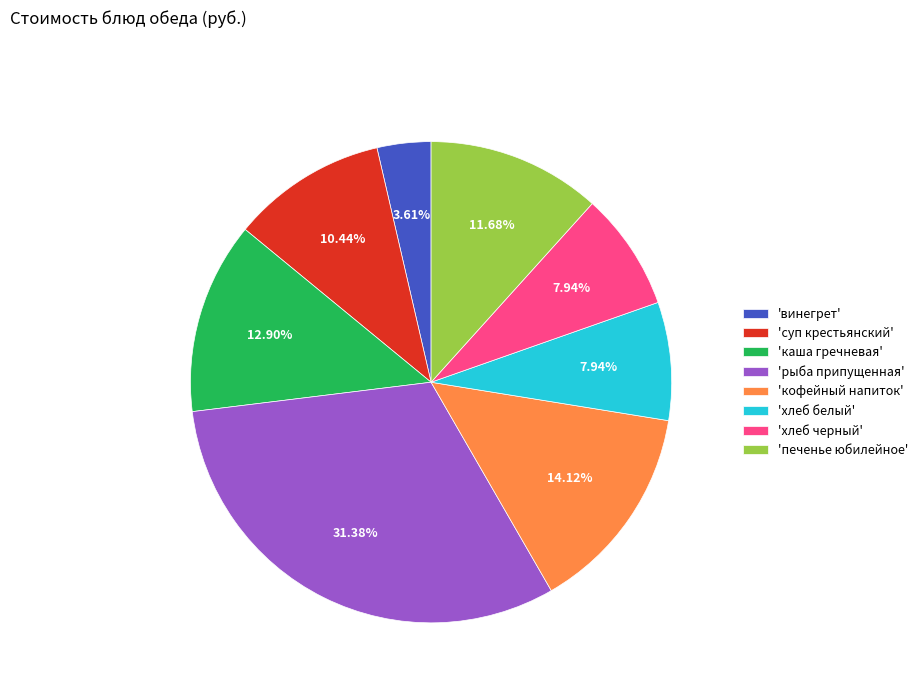

How many segments does this pie chart have?

8